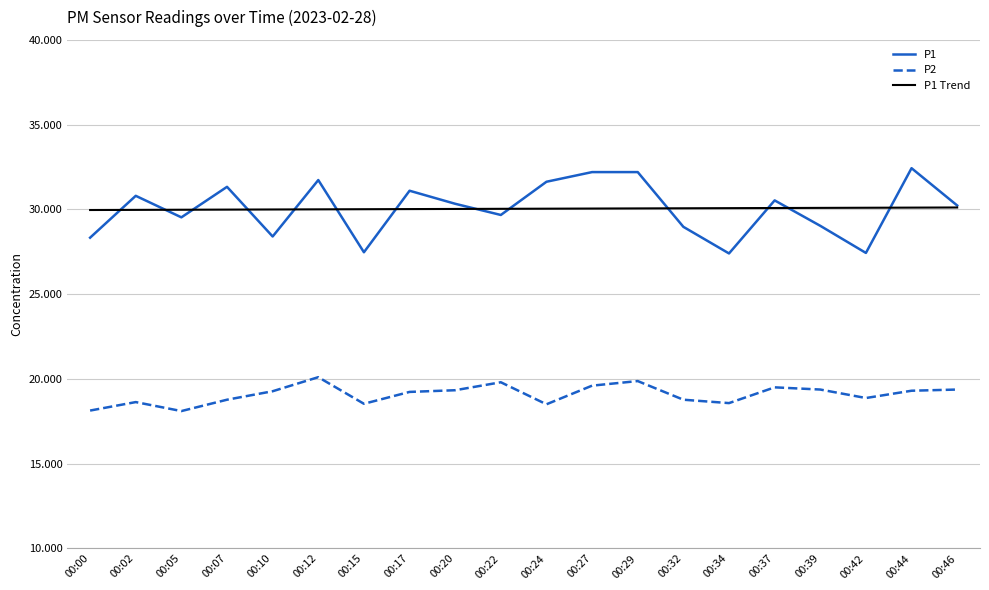

What is the lowest value of the P2 series?

18.1